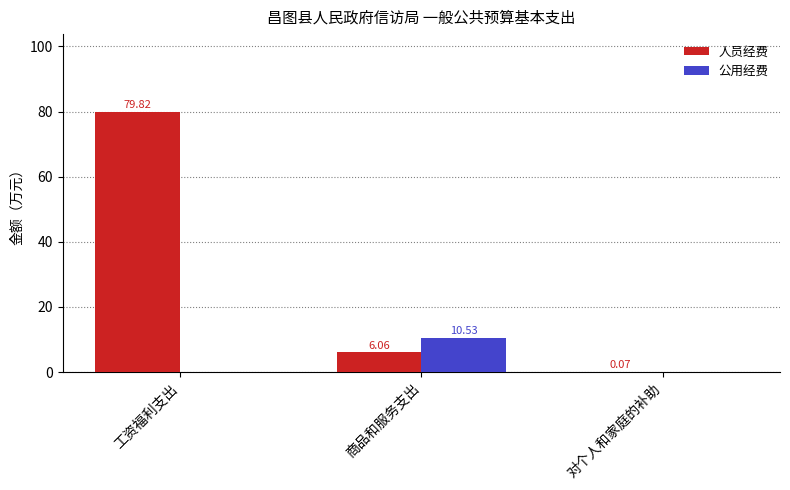

Which category has the highest value across all series?

工资福利支出